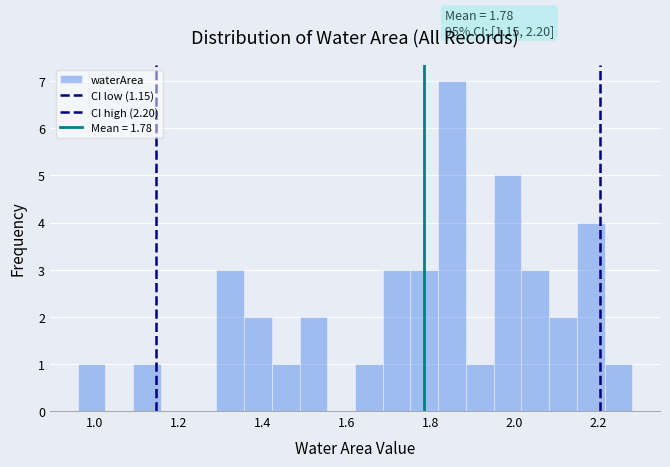

Read against the x-axis, roughly where is the centre of the tallest bar?

1.86